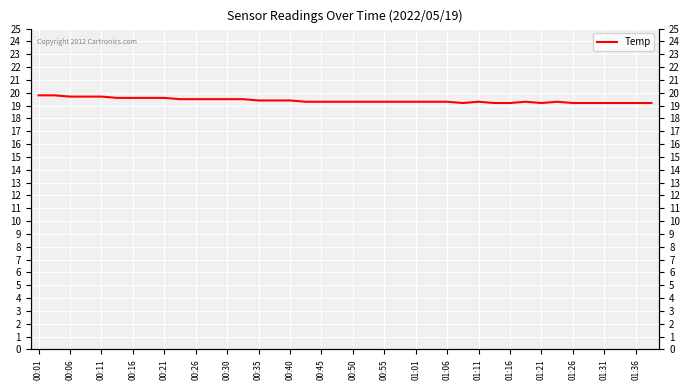

What position from the left is 00:55?

23